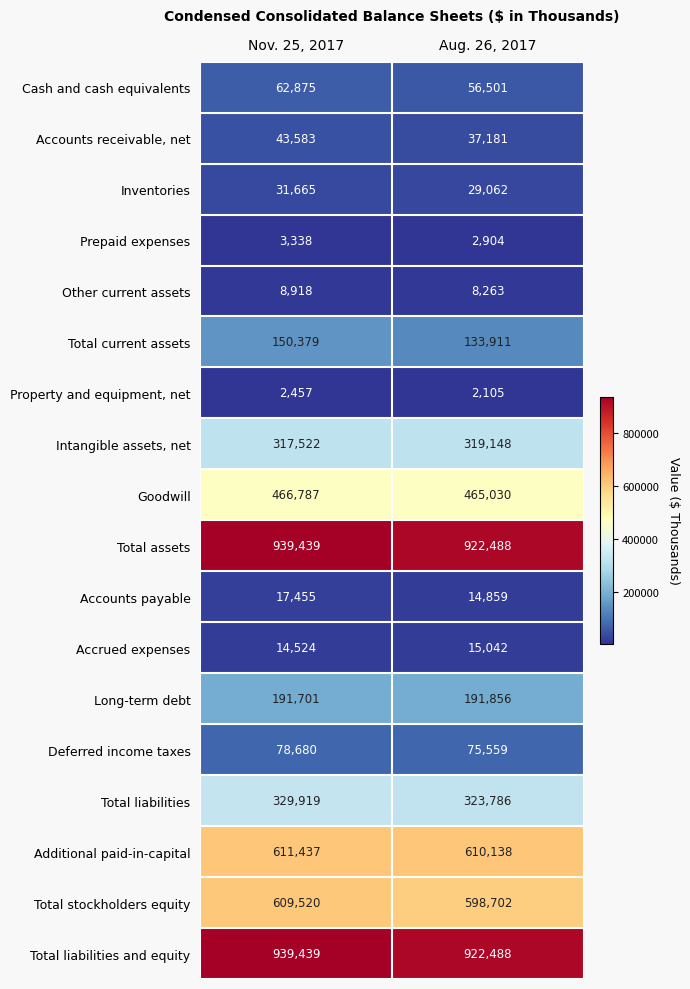

Which category has the highest value across all series?

Nov. 25, 2017